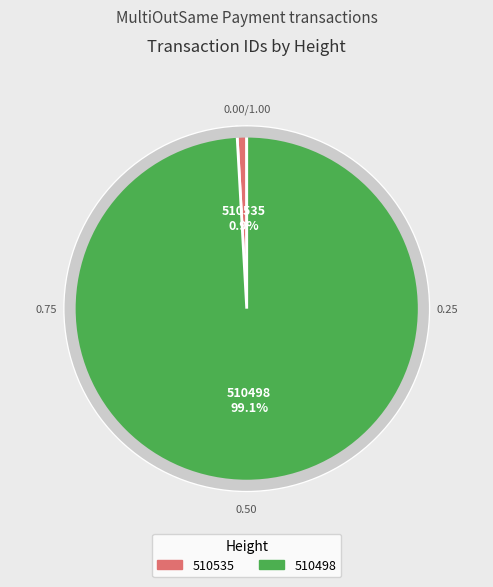

Is the sum of 510535 and 510498 greater than half?

Yes